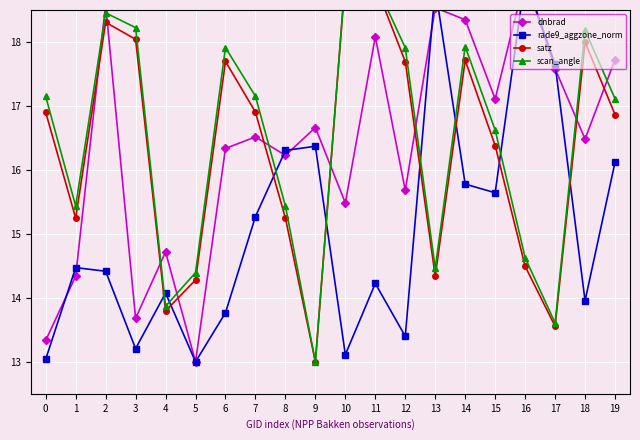

How many interior local valleys does the dnbrad series have?

7